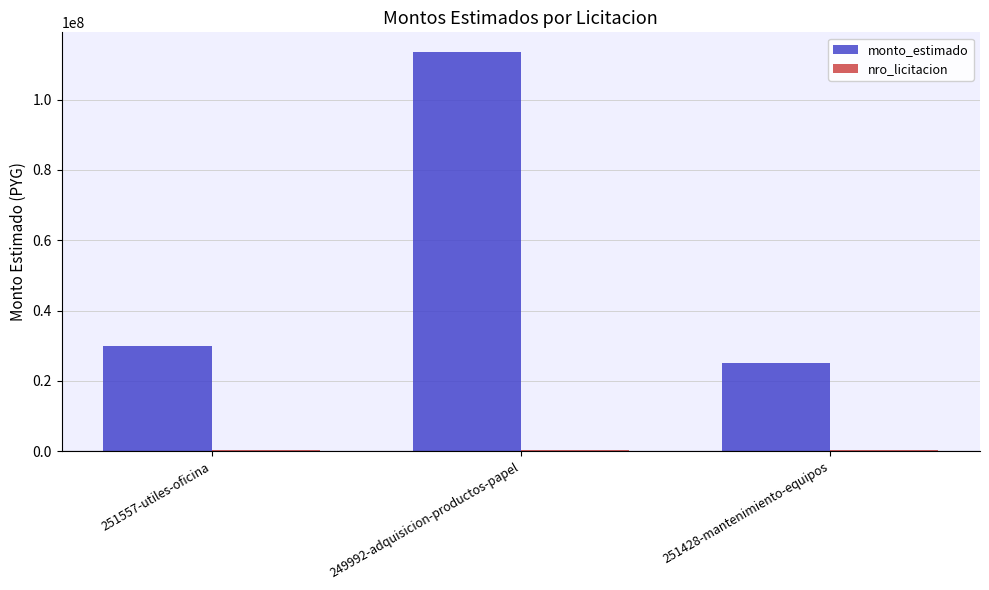

At which category does the chart reach its peak across all series?

249992-adquisicion-productos-papel